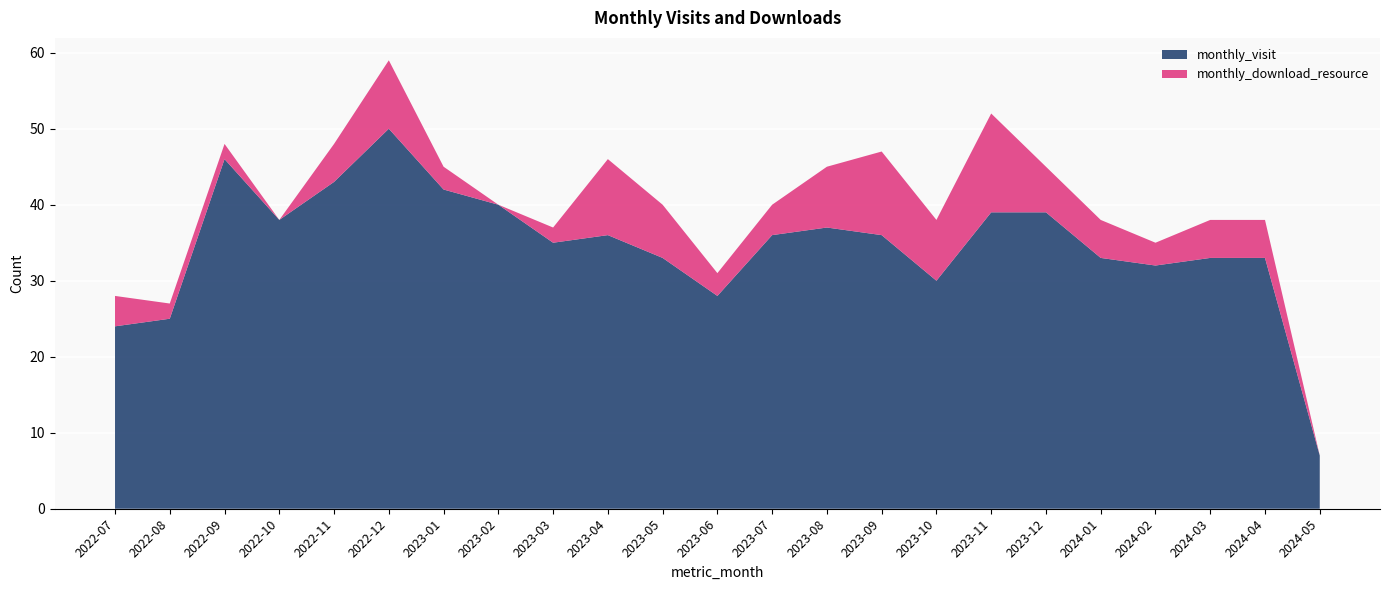

Reading left to right, transcribe all the data shown in this chart.

monthly_visit: 2022-07=24	2022-08=25	2022-09=46	2022-10=38	2022-11=43	2022-12=50	2023-01=42	2023-02=40	2023-03=35	2023-04=36	2023-05=33	2023-06=28	2023-07=36	2023-08=37	2023-09=36	2023-10=30	2023-11=39	2023-12=39	2024-01=33	2024-02=32	2024-03=33	2024-04=33	2024-05=7
monthly_download_resource: 2022-07=4	2022-08=2	2022-09=2	2022-10=0	2022-11=5	2022-12=9	2023-01=3	2023-02=0	2023-03=2	2023-04=10	2023-05=7	2023-06=3	2023-07=4	2023-08=8	2023-09=11	2023-10=8	2023-11=13	2023-12=6	2024-01=5	2024-02=3	2024-03=5	2024-04=5	2024-05=0